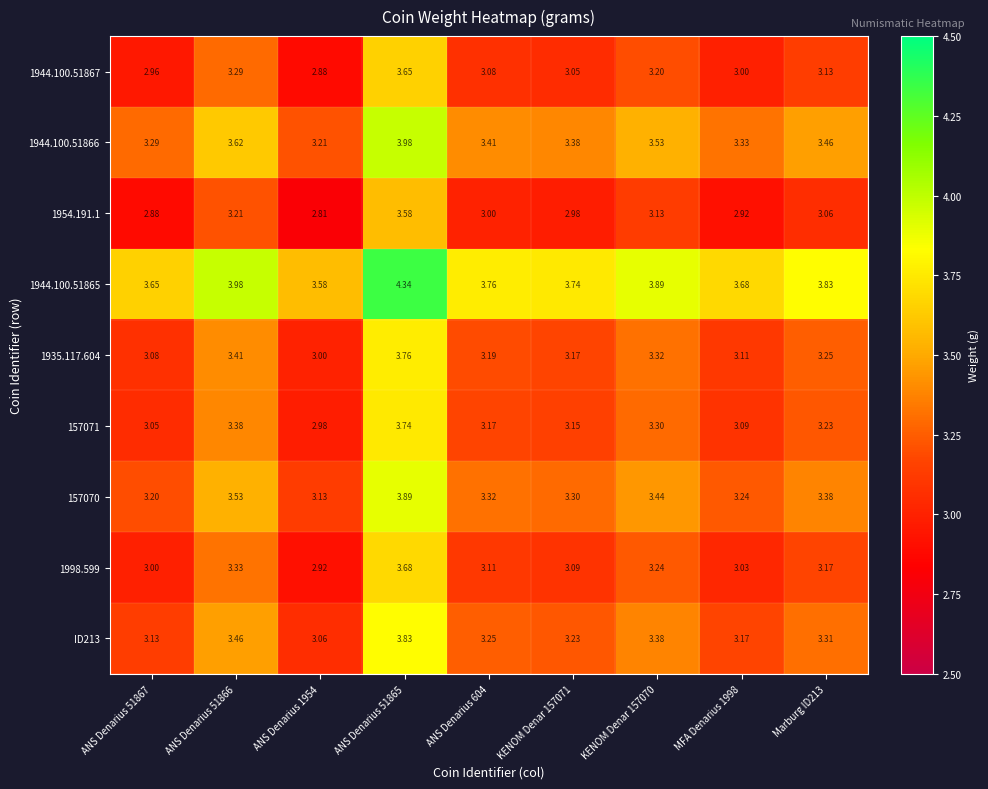

Count the number of data series in this chart.

9